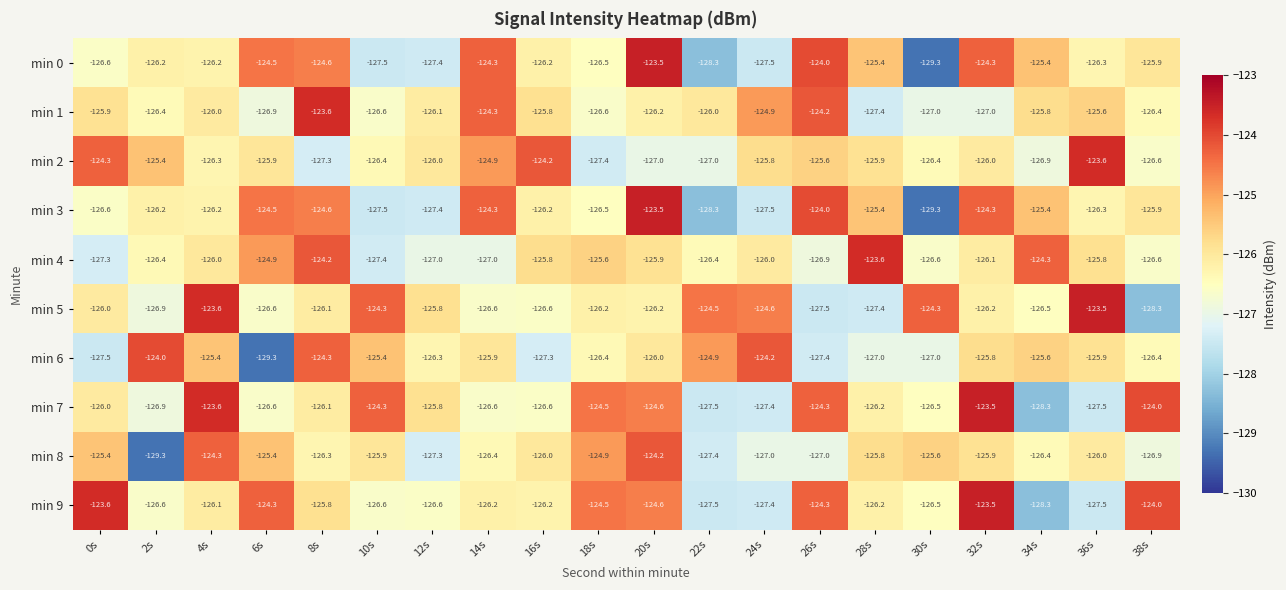

What is the minimum value for min 2?

-127.4